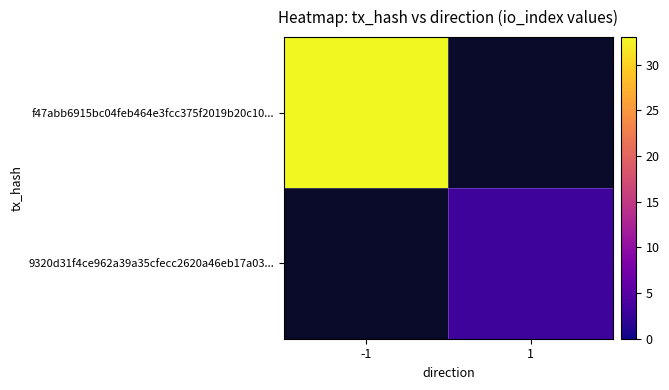

Which series has the largest total across all categories?

f47abb6915bc04feb464e3fcc375f2019b20c10...